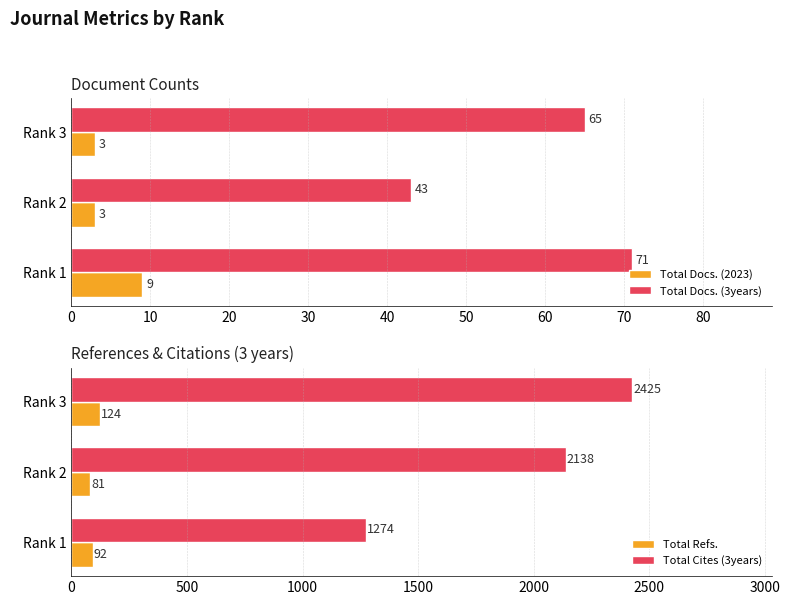

What is the sum of the Total Cites (3years) values at Rank 3 and Rank 2?

4563